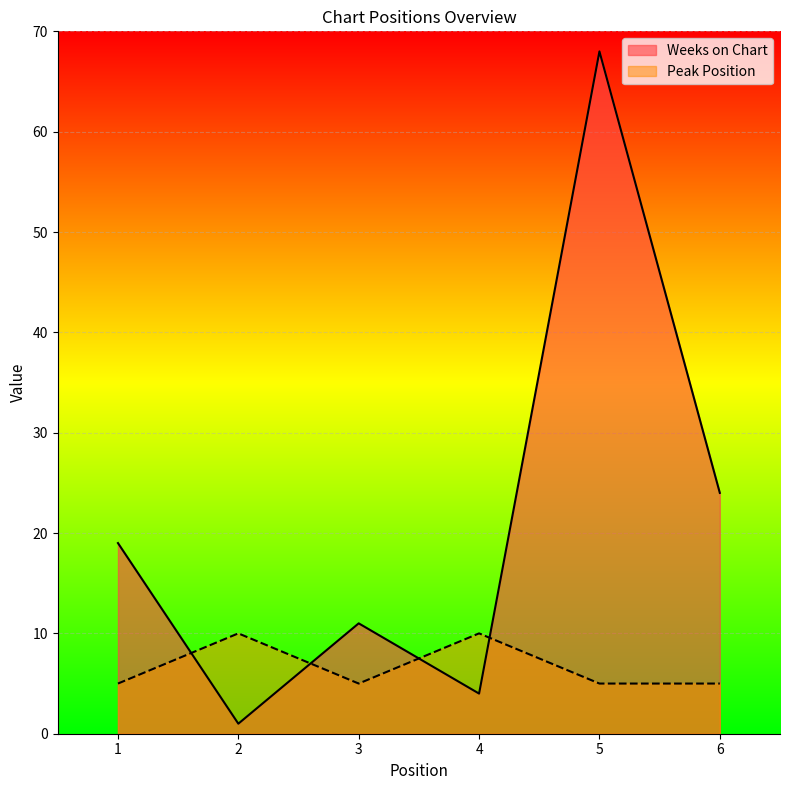

At which category does Weeks on Chart reach its first local valley?

2